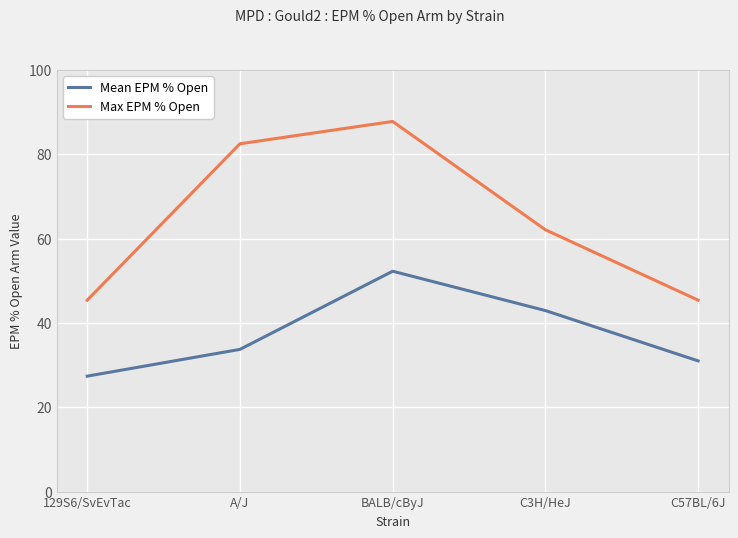

Is it true that Mean EPM % Open equals 33.7 at A/J?

True